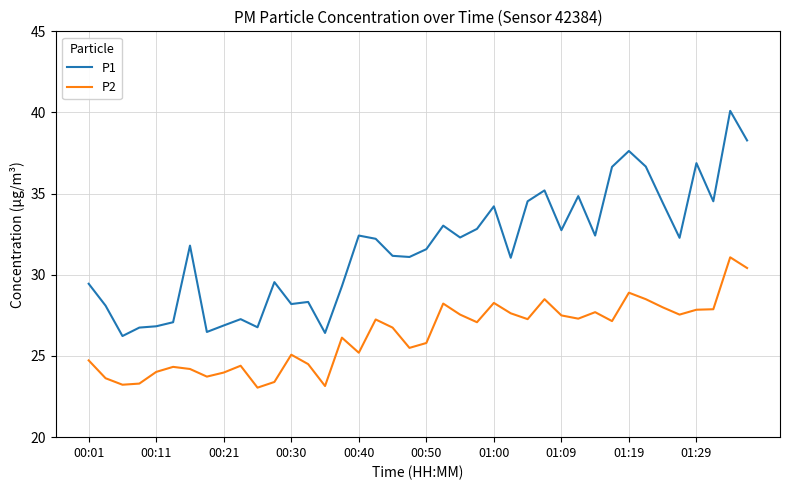

Which series has the largest total across all categories?

P1